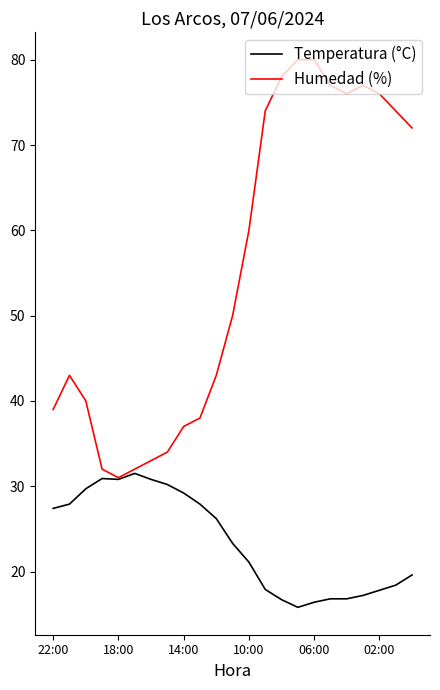

Which series has the largest total across all categories?

Humedad (%)